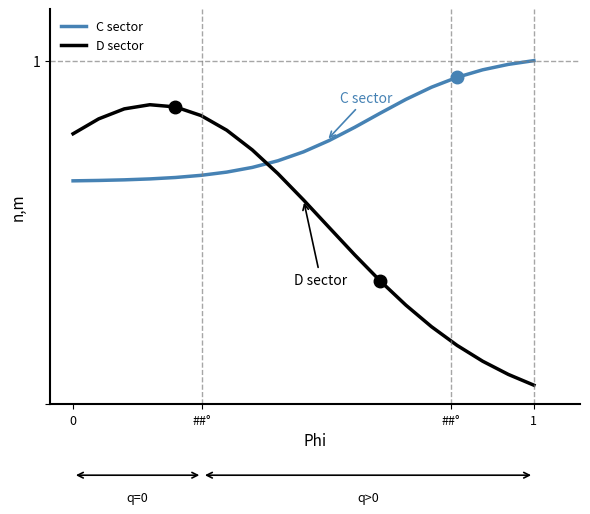

Which series ends up on top after the final intersection of D sector and C sector?

C sector